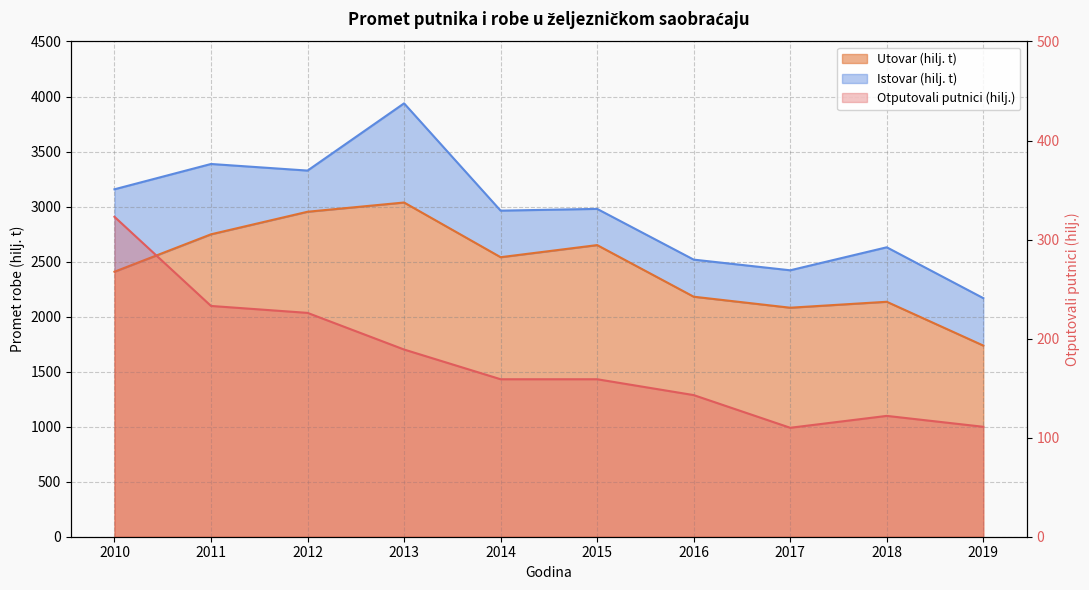

How many data points in Otputovali putnici (hilj.) are less than 159?

4